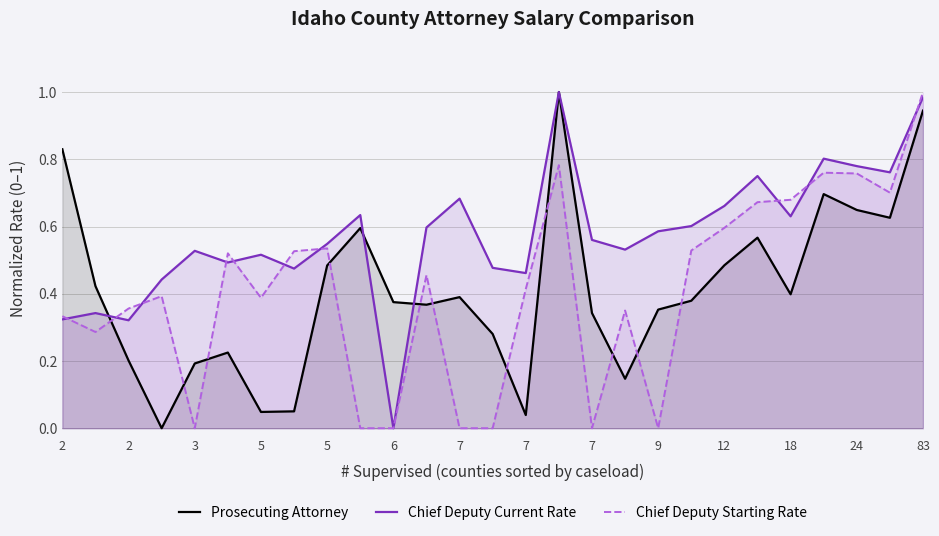

Does the chart have visible grid lines?

Yes